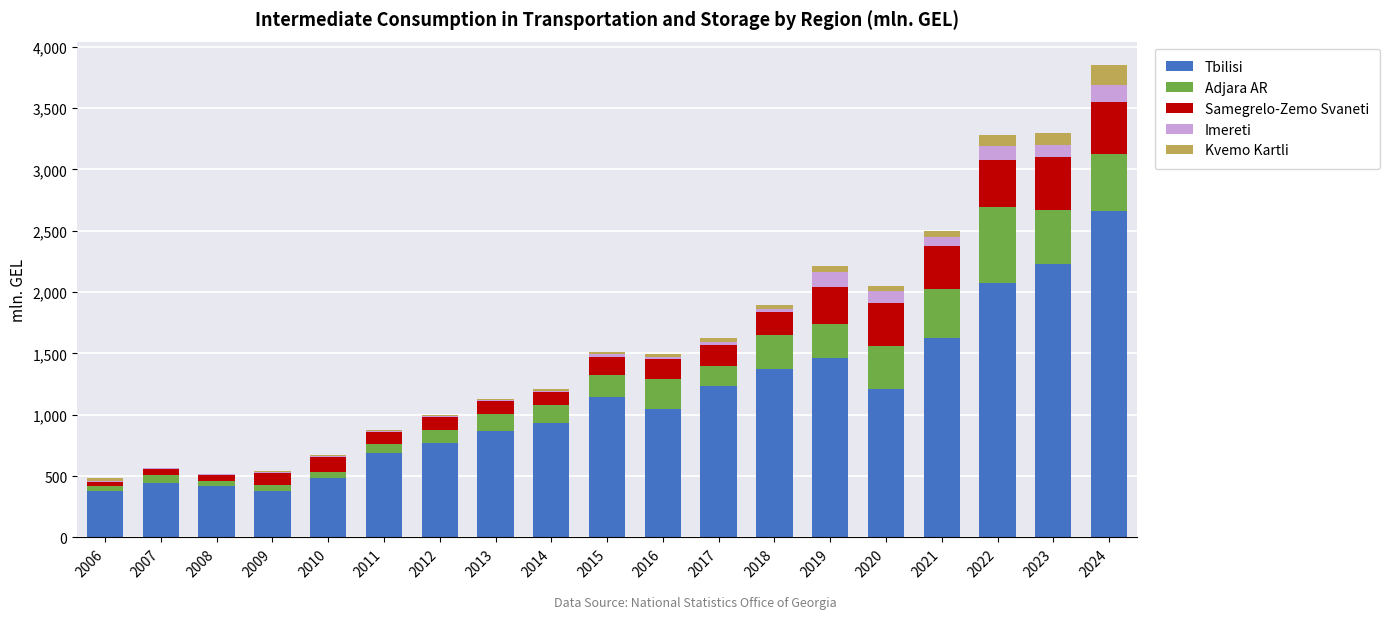

At which category is the sum across all series the highest?

2024